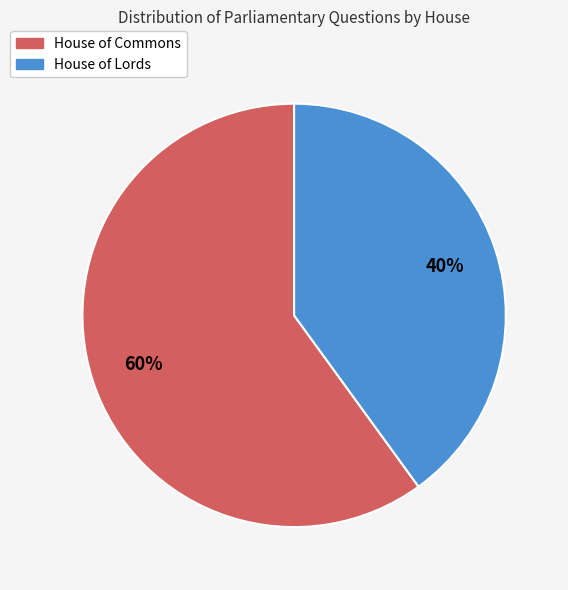

To the nearest percent, what is the average slice percentage?

50%